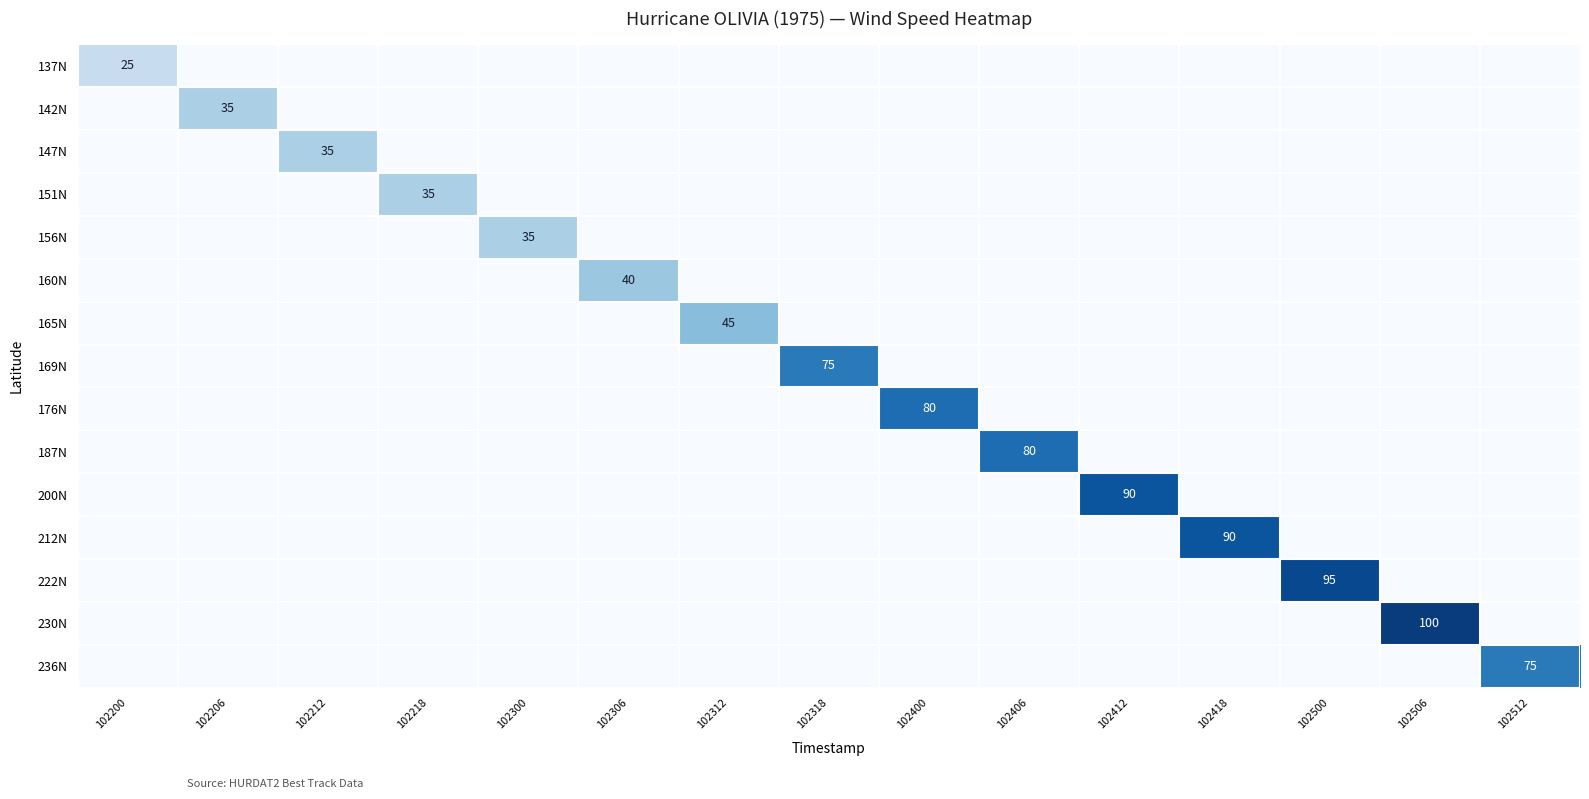

The value of 160N at 102306 is 40. True or false?

True